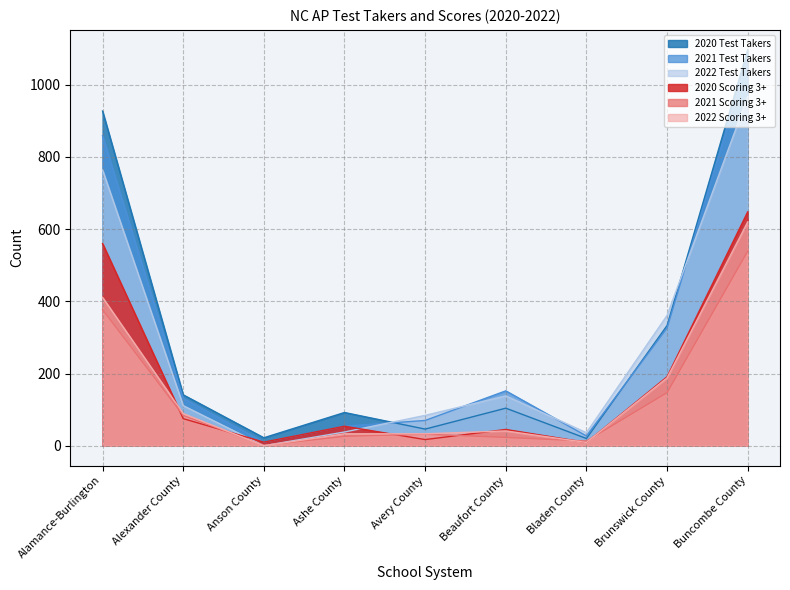

True or false: 2022 Test Takers has a value of 94 at Brunswick County.

False